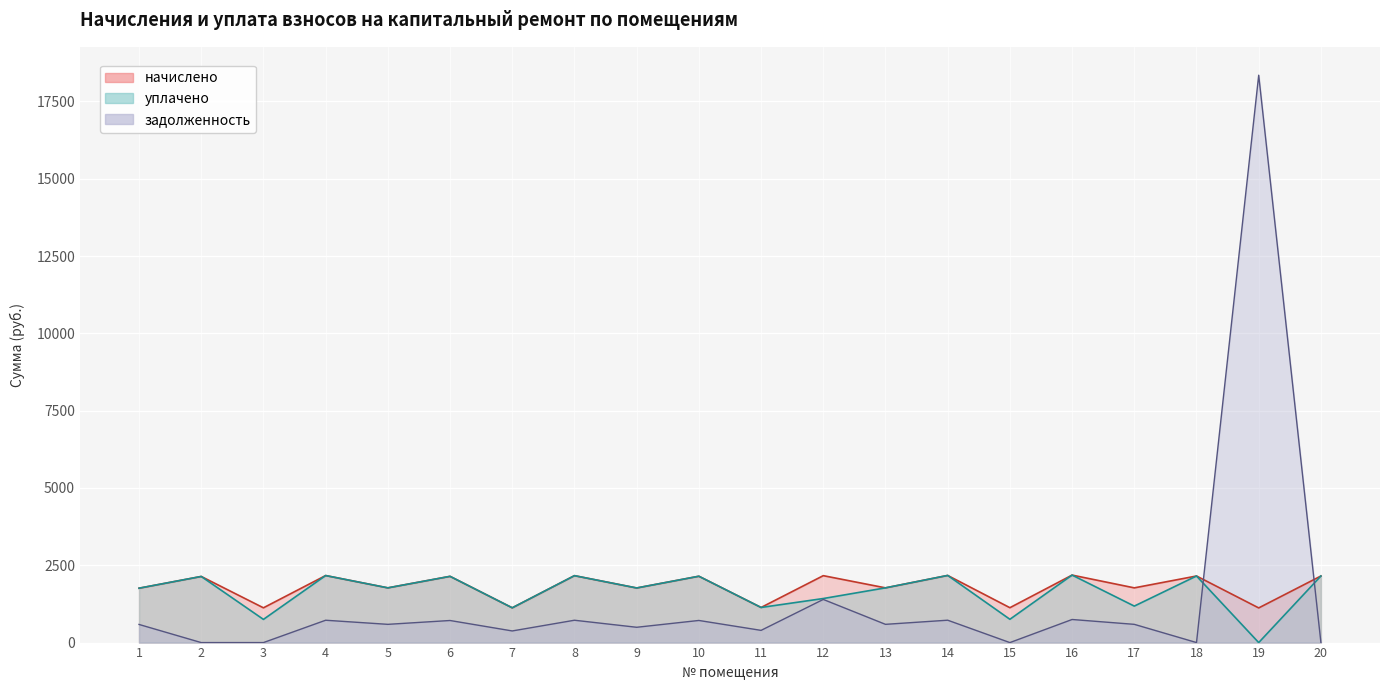

True or false: уплачено and начислено cross at least once.

False